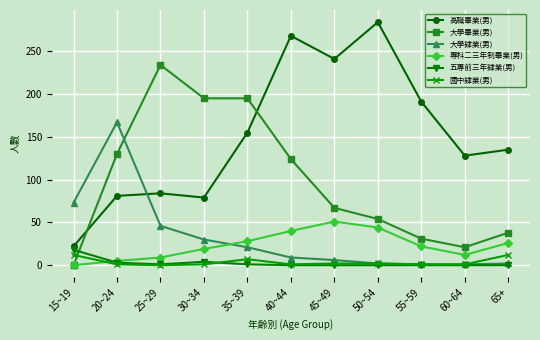

What is the label of the 8th point from the left?

50~54